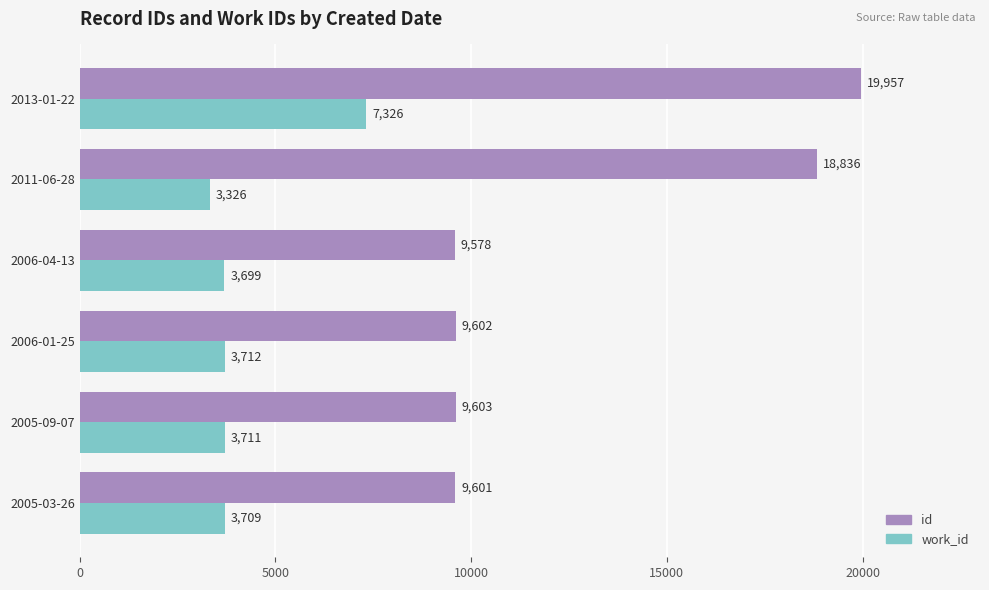

Rank the series at 2006-04-13 from highest to lowest value.

id, work_id